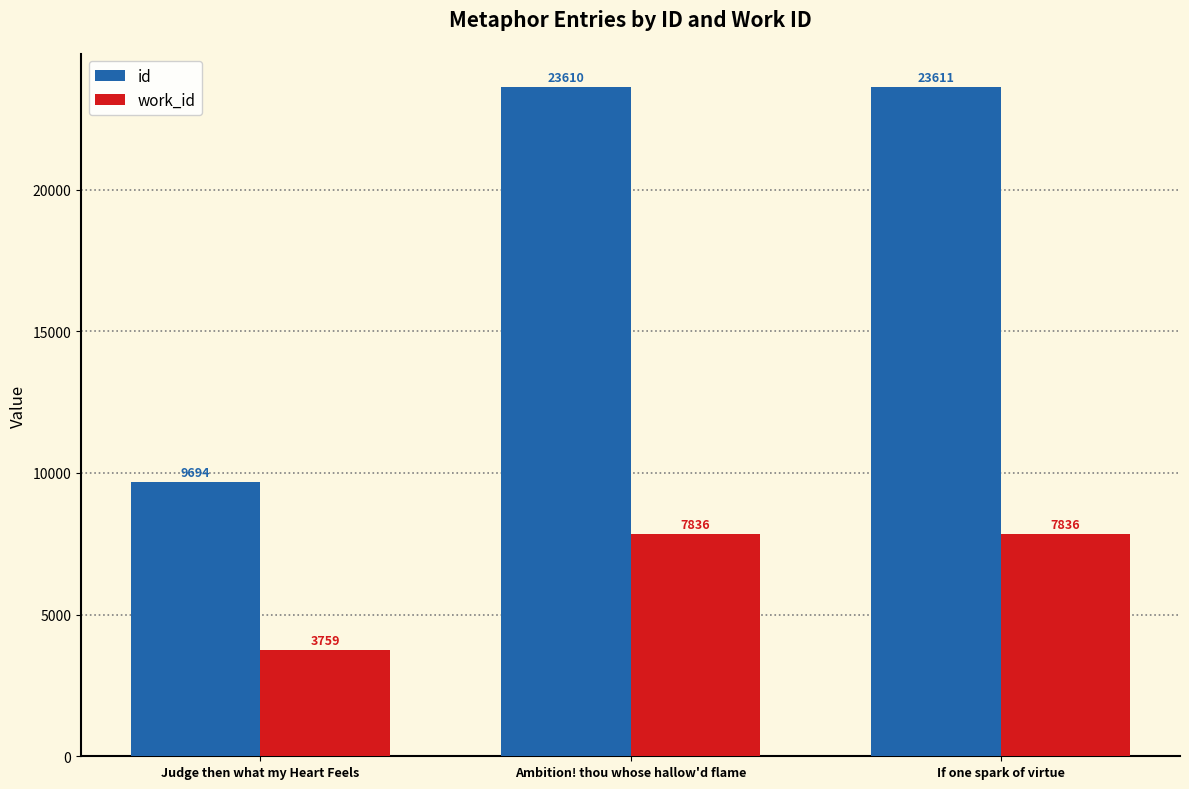

How many values in the work_id series are below 7836?

1